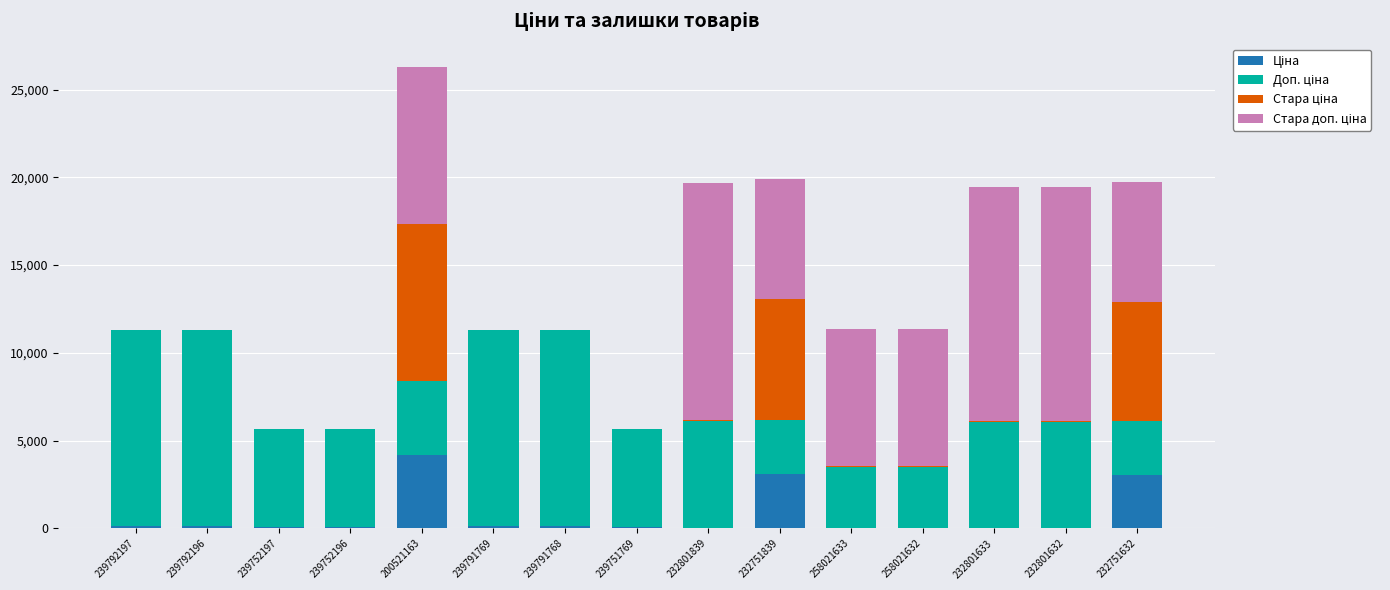

At which category is the sum across all series the highest?

200521163